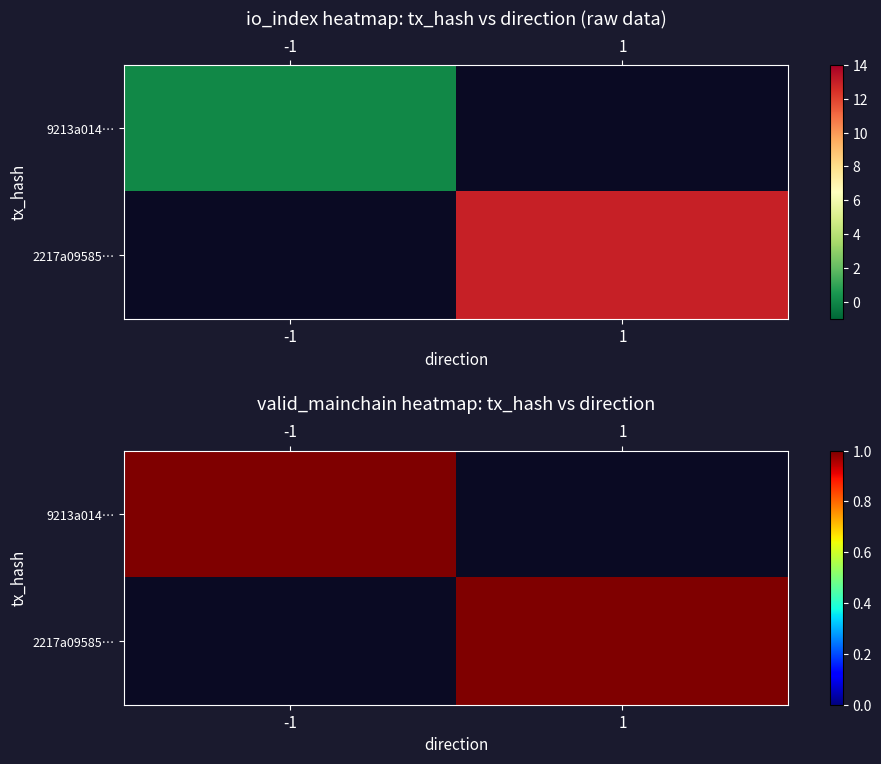

Rank the series by their average value, from highest to lowest.

2217a09585d77f1a7936db1682534168557aac6, 9213a014bcd451d3f88d210f6c0d04566c64d5a